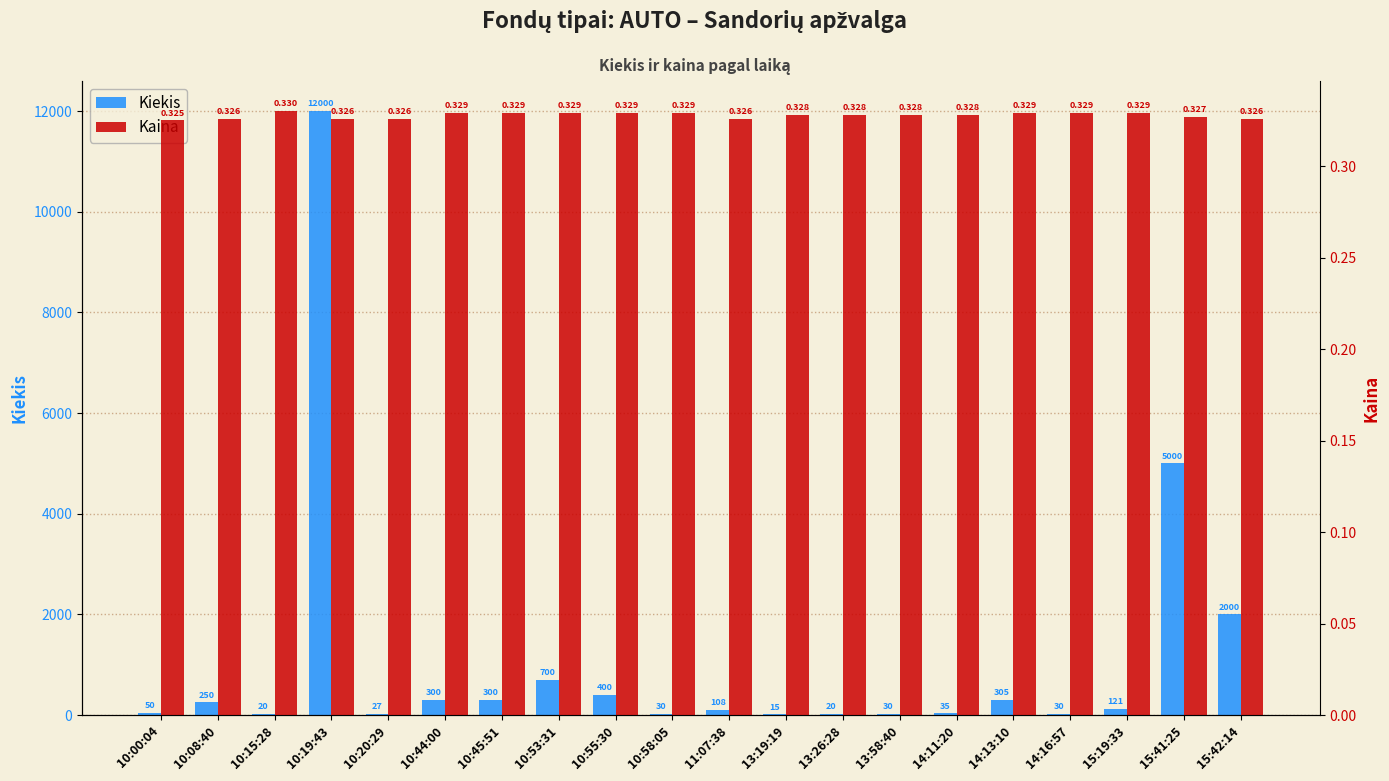

What is the difference between the highest and lowest values at 10:45:51?

299.7